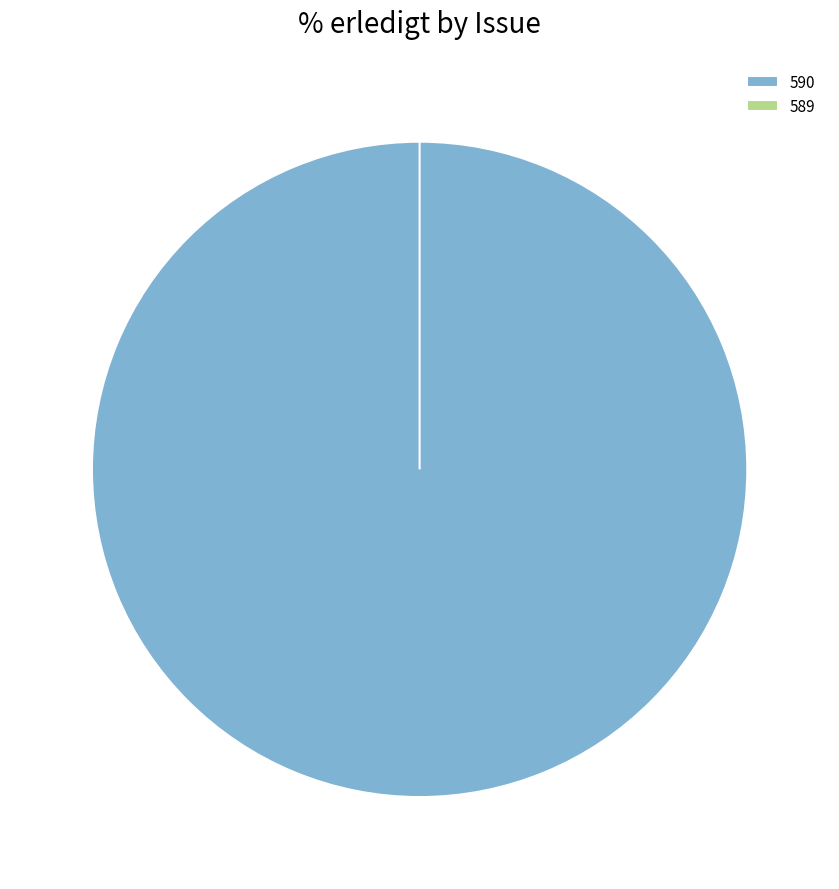

What percentage do 590 and 589 together represent?

100.0%